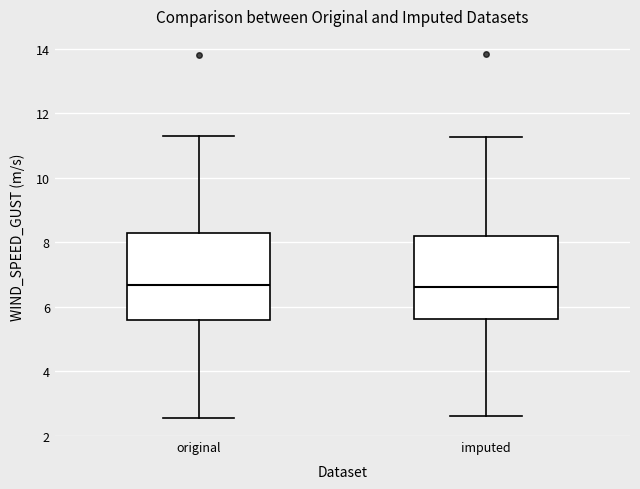

Where does the median line of the box for original sit on the y-axis? The values are not printed on the chart, so give them approximately, as read against the axis.

6.6